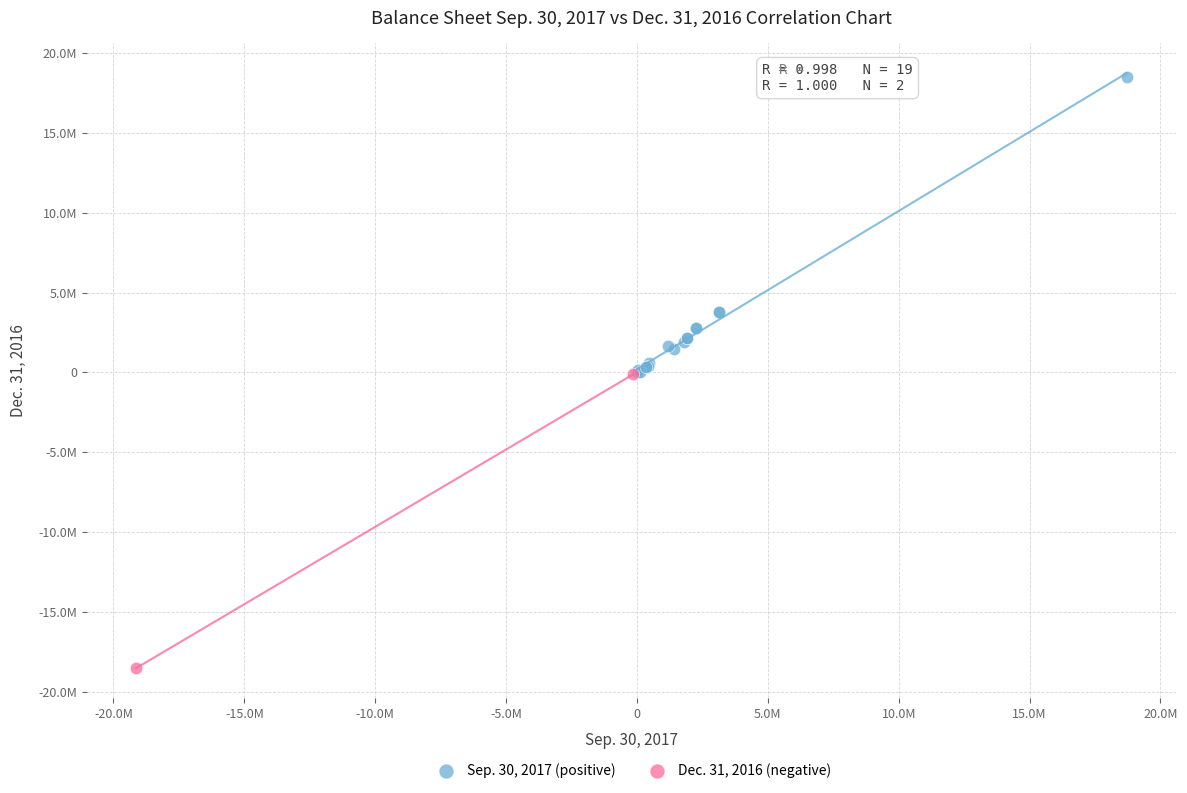

Which series reaches the maximum Y coordinate?

Sep. 30, 2017 (positive)